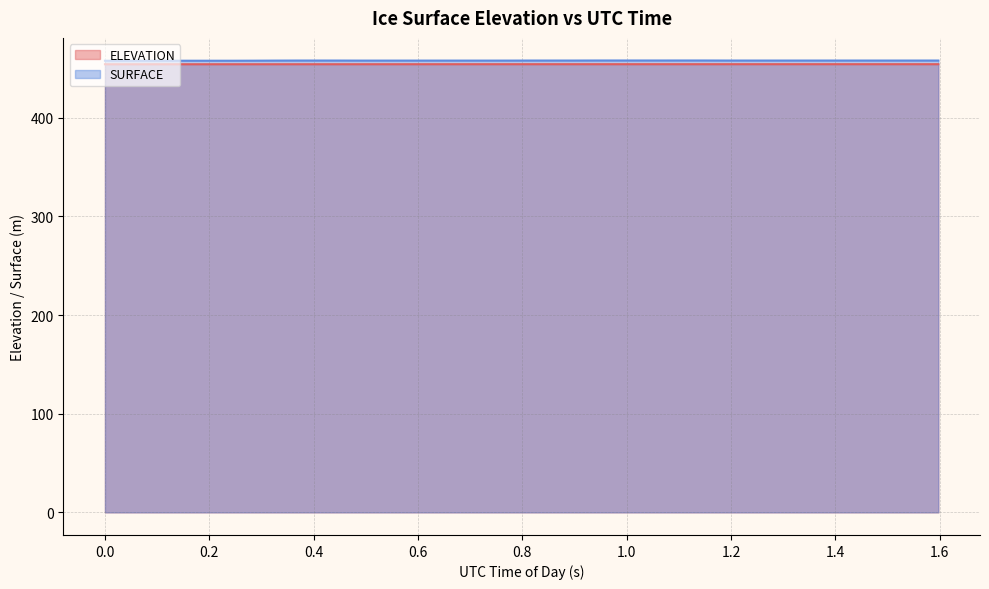

What is the maximum value for SURFACE?

458.1